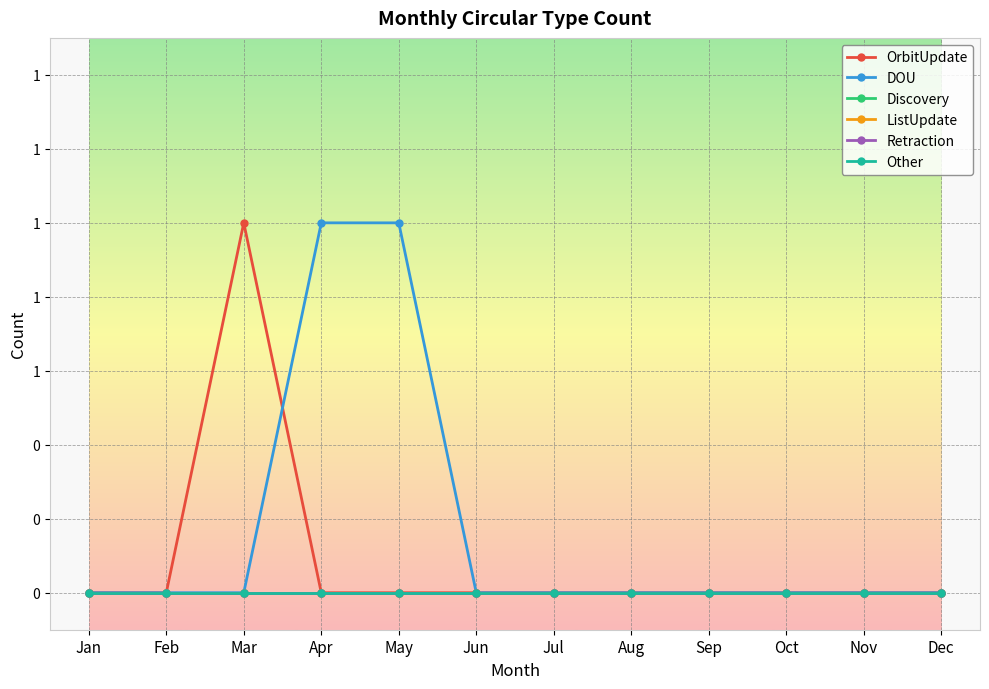

True or false: Discovery and DOU intersect in this chart.

False